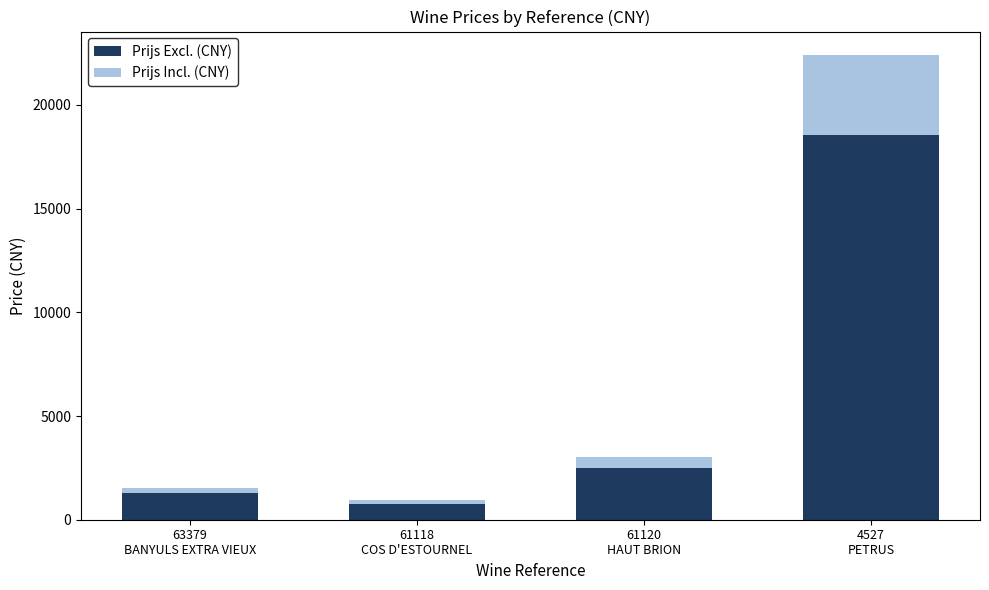

At which category is the sum across all series the highest?

4527
PETRUS